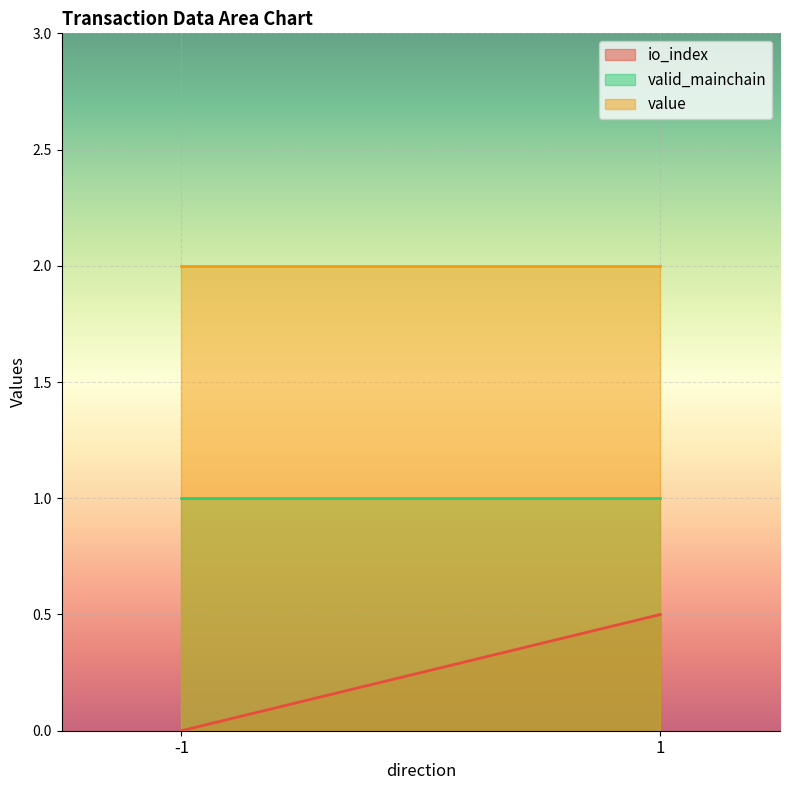

Reading left to right, list all the values displayed in this chart.

io_index: 0.0	0.5
valid_mainchain: 1.0	1.0
value: 2.0	2.0